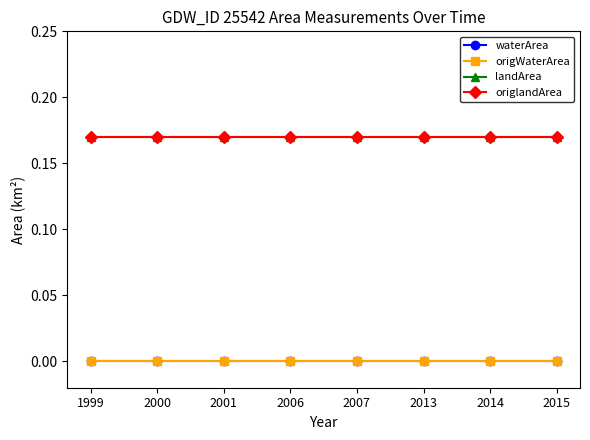

Does the chart have visible grid lines?

No